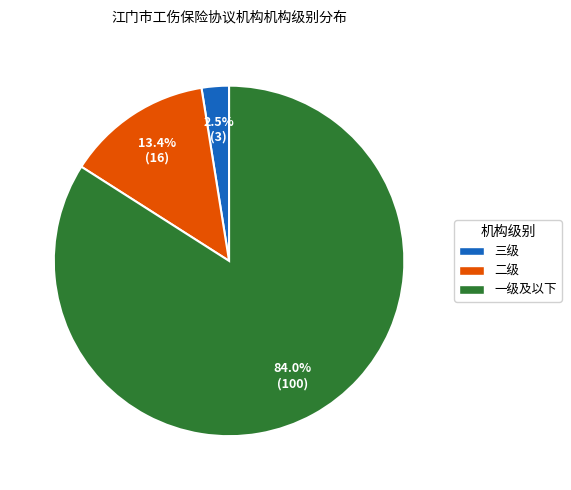

Is the sum of 三级 and 二级 greater than half?

No